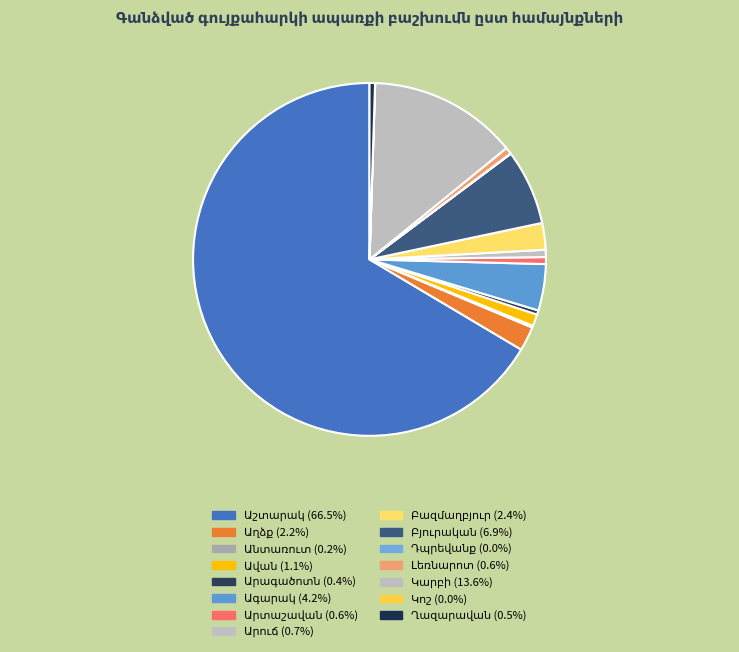

Which category has the smallest portion of the pie?

Կոշ